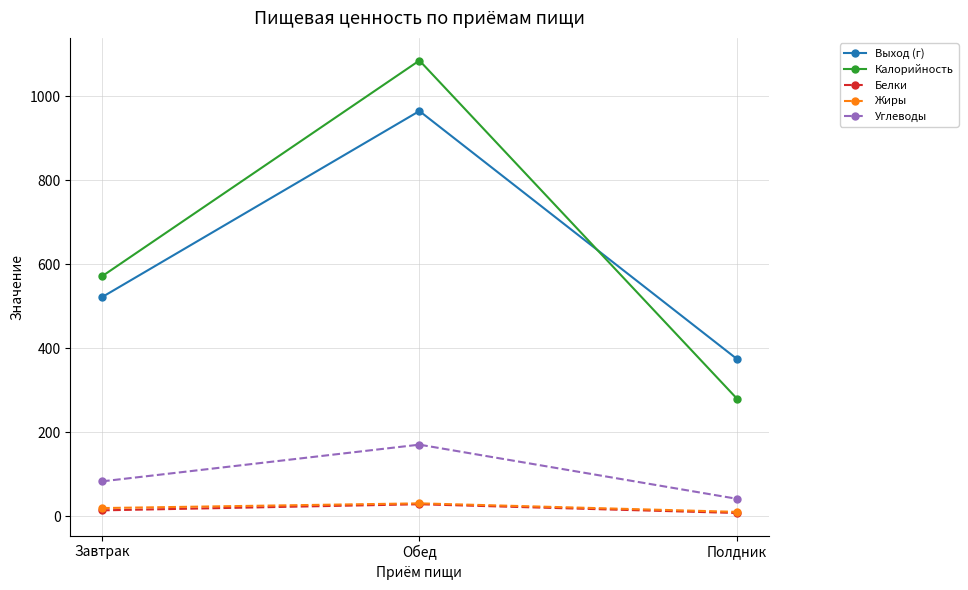

What is the total value across all series at Обед?

2281.3